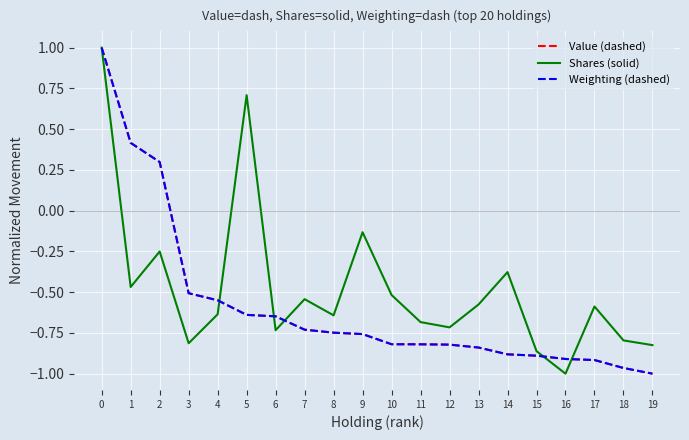

What is the difference between the Shares (solid) values at 18 and 13?

0.2